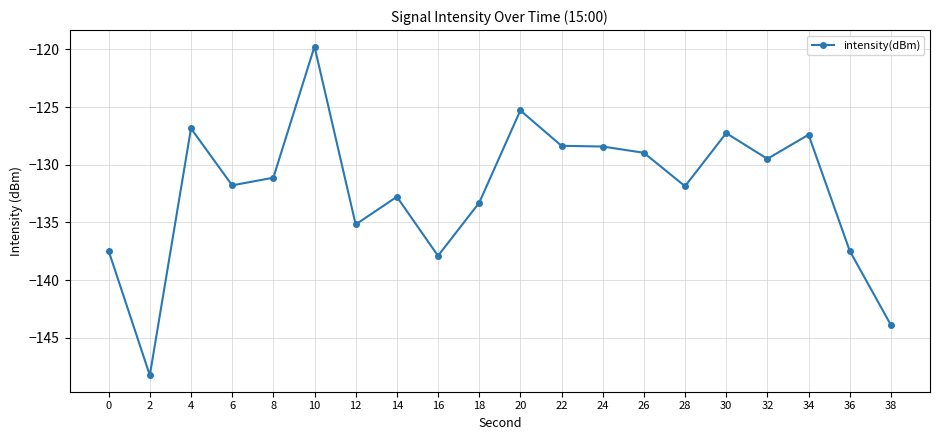

How many categories are shown in the chart?

20